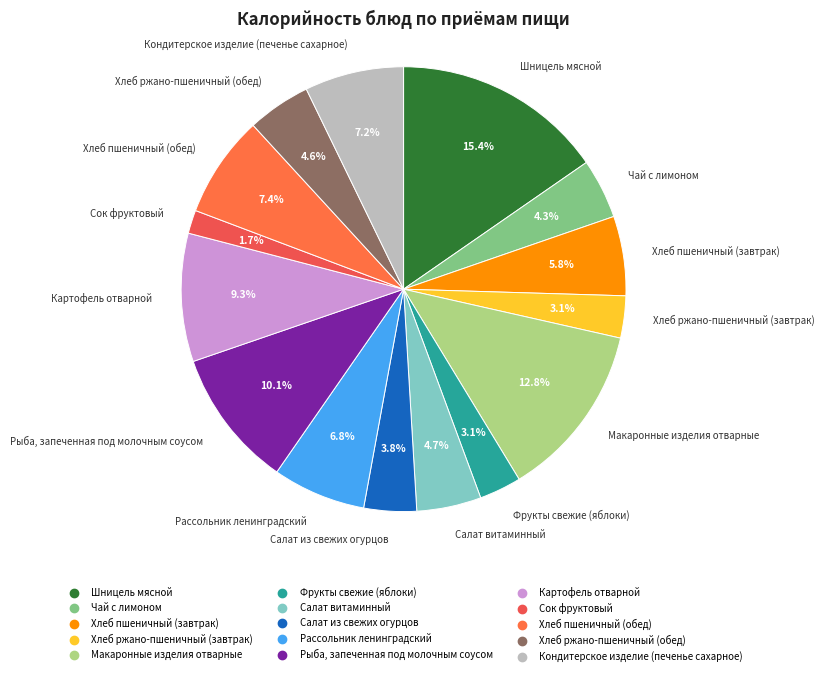

What is the largest slice in the pie chart?

Шницель мясной